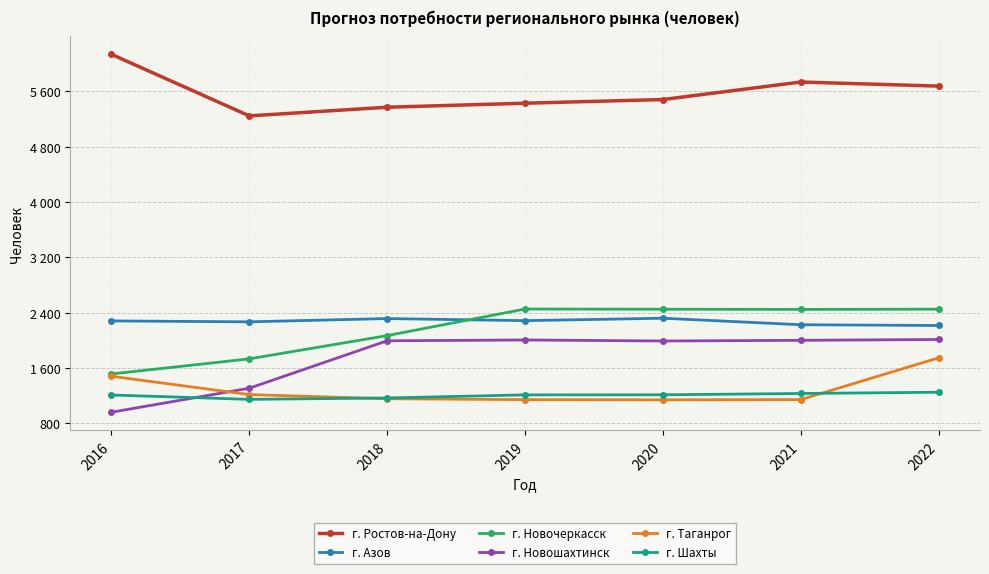

Reading left to right, extract all data points from this chart.

г. Ростов-на-Дону: 2016=6132	2017=5243	2018=5368	2019=5426	2020=5479	2021=5732	2022=5673
г. Азов: 2016=2281	2017=2268	2018=2315	2019=2285	2020=2320	2021=2226	2022=2215
г. Новочеркасск: 2016=1515	2017=1733	2018=2069	2019=2453	2020=2450	2021=2447	2022=2451
г. Новошахтинск: 2016=962	2017=1309	2018=1994	2019=2006	2020=1991	2021=2001	2022=2013
г. Таганрог: 2016=1482	2017=1217	2018=1157	2019=1144	2020=1141	2021=1145	2022=1748
г. Шахты: 2016=1211	2017=1148	2018=1168	2019=1213	2020=1214	2021=1233	2022=1251